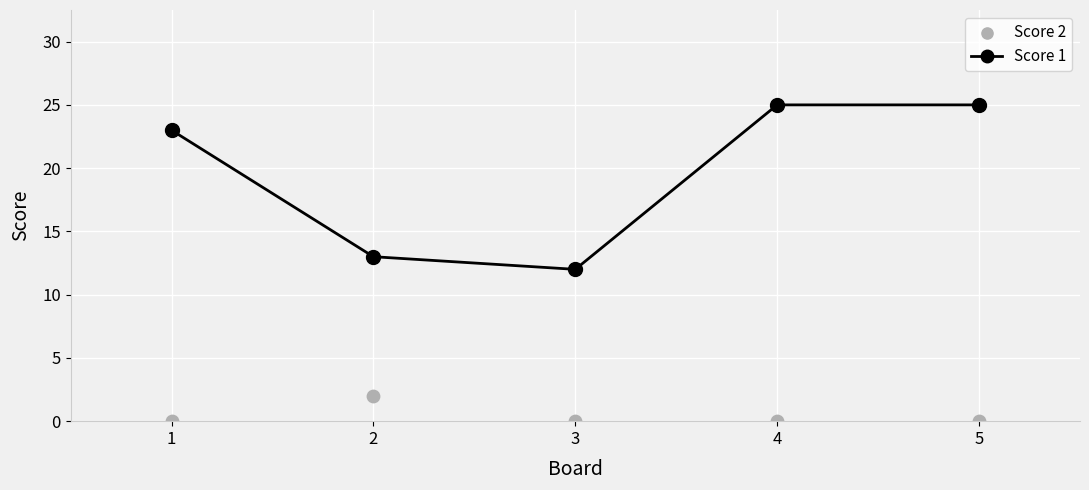

Which series contains the lowest Y value?

Score 2